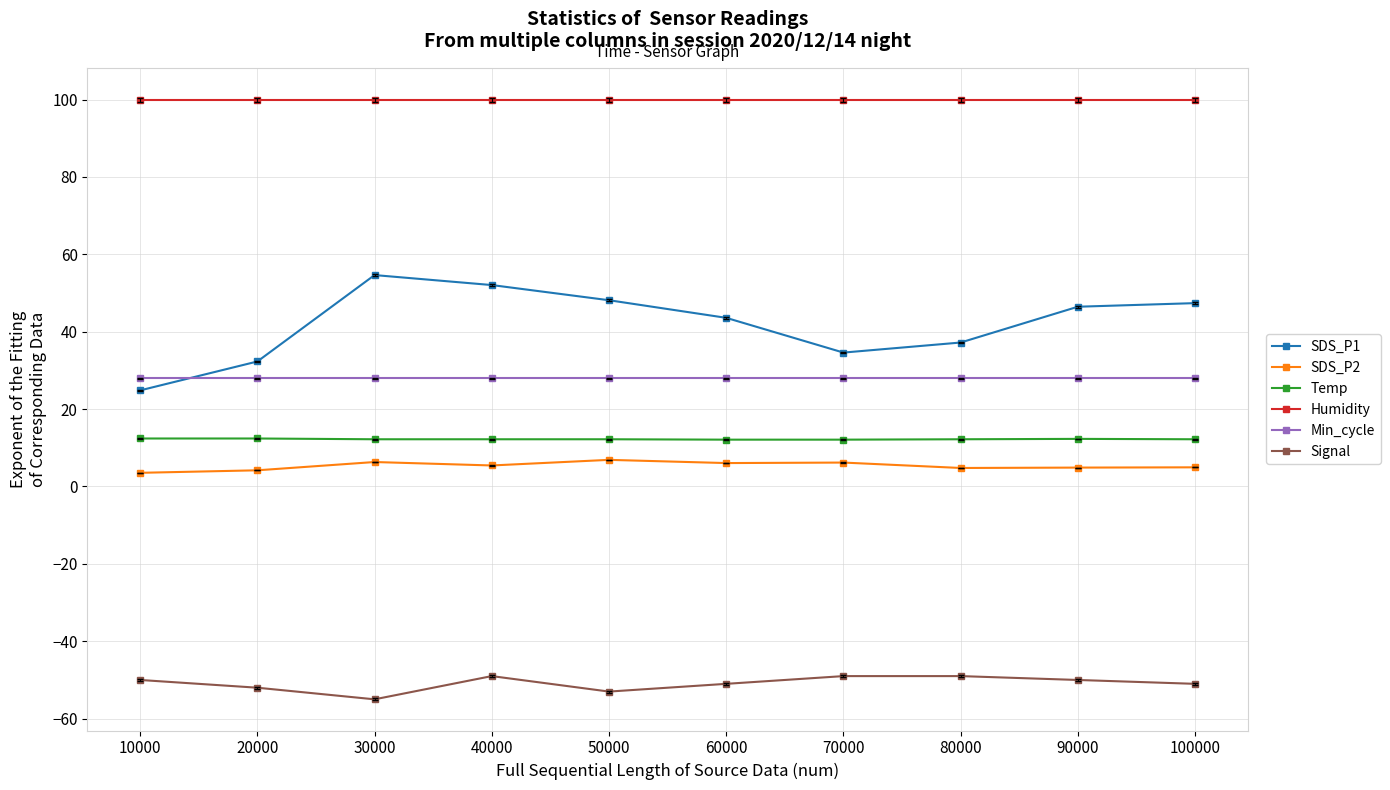

Does the chart display data point markers on the line(s)?

Yes